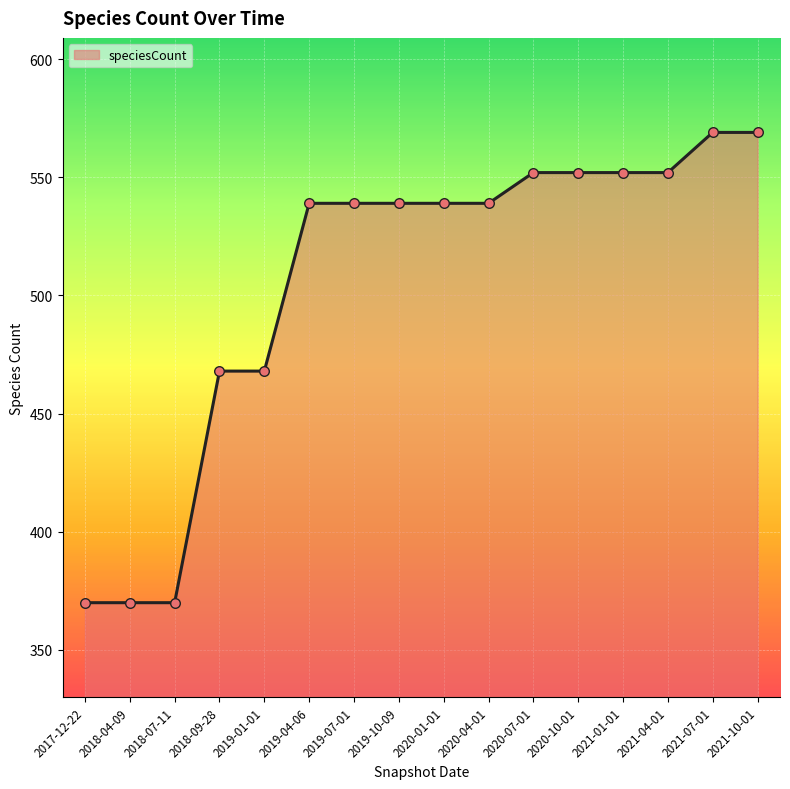

Which has a higher value, 2018-09-28 or 2020-01-01?

2020-01-01